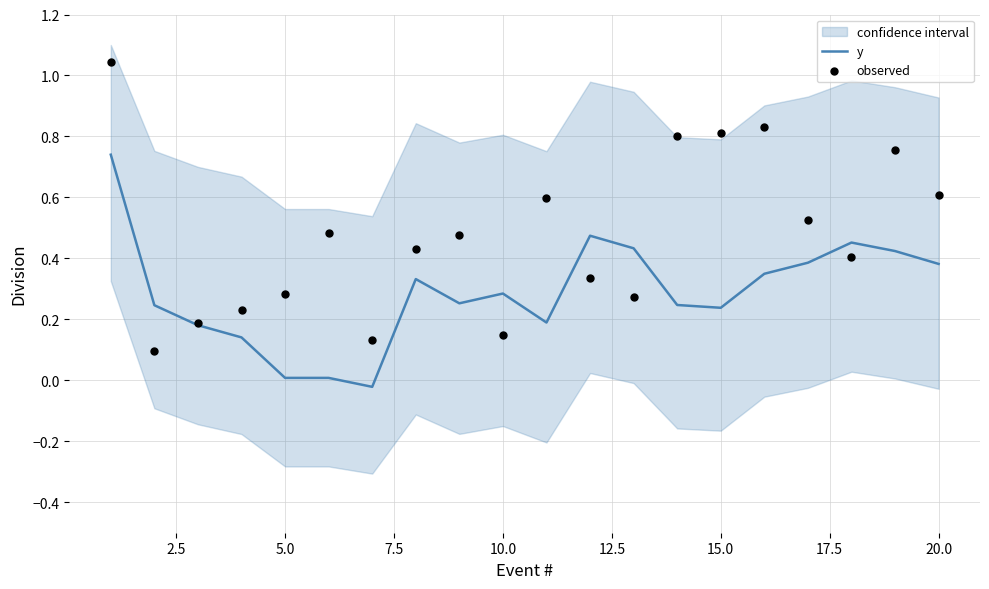

Which series reaches the maximum Y coordinate?

observed